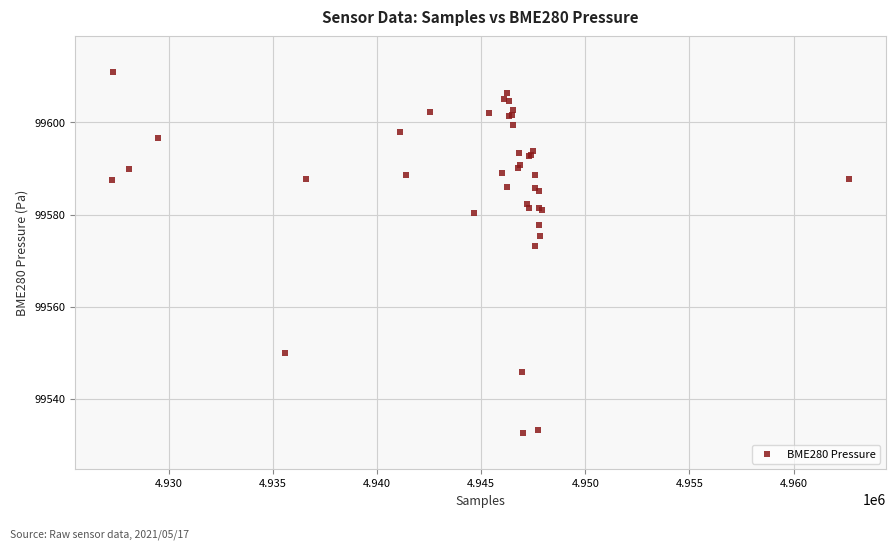

What Y value in the scatter plot is closest to 99571?

99573.3